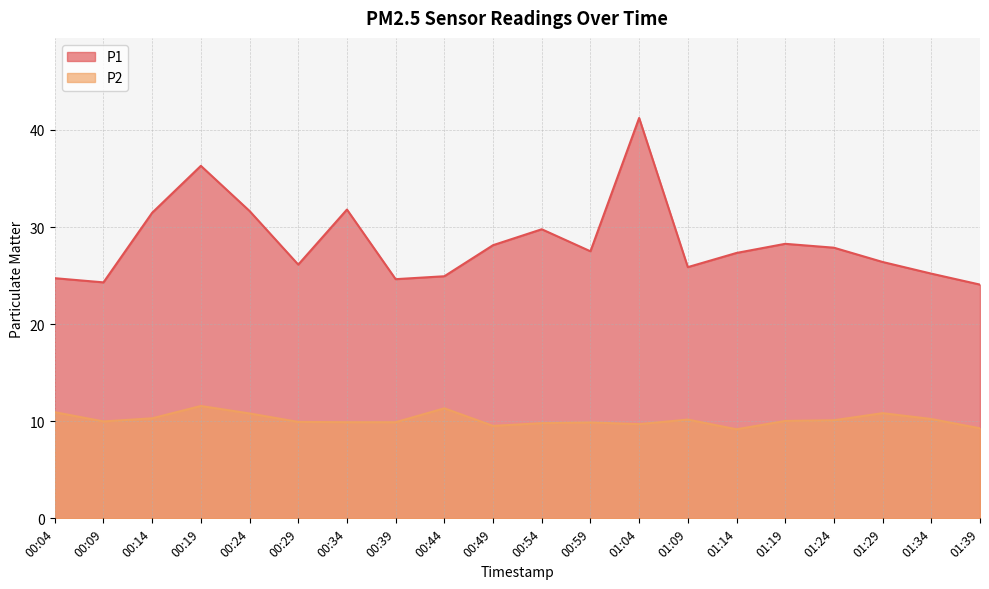

At which label does P1 first exceed 27?

00:14